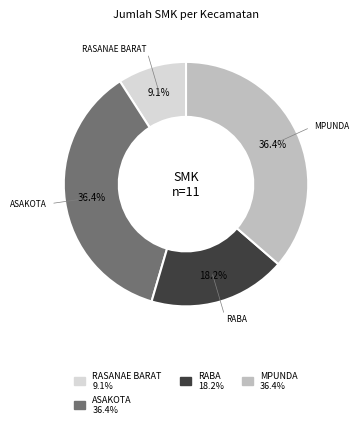

Is there any slice that represents more than half of the pie?

No